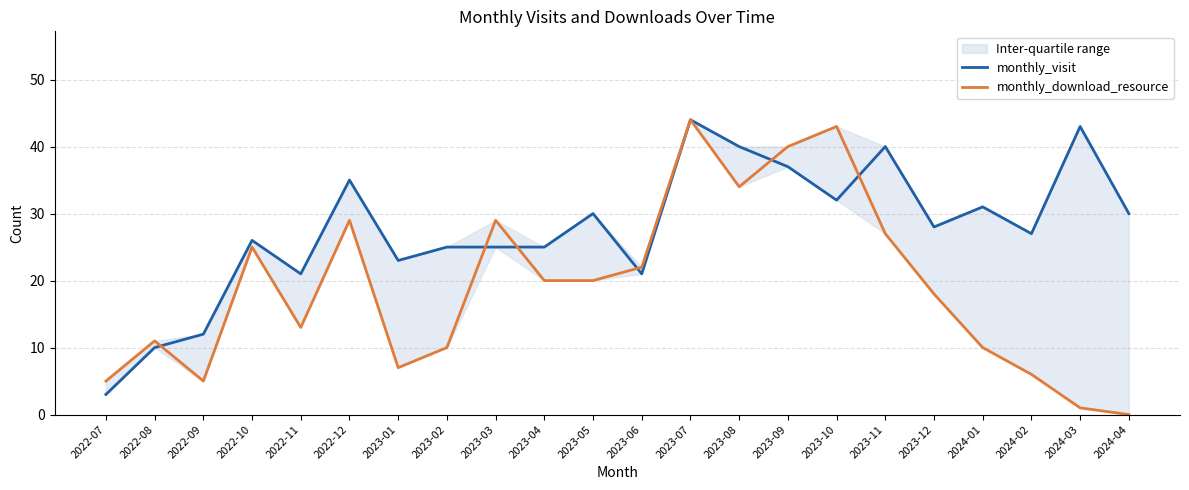

Reading left to right, list all the values displayed in this chart.

monthly_visit: 2022-07=3	2022-08=10	2022-09=12	2022-10=26	2022-11=21	2022-12=35	2023-01=23	2023-02=25	2023-03=25	2023-04=25	2023-05=30	2023-06=21	2023-07=44	2023-08=40	2023-09=37	2023-10=32	2023-11=40	2023-12=28	2024-01=31	2024-02=27	2024-03=43	2024-04=30
monthly_download_resource: 2022-07=5	2022-08=11	2022-09=5	2022-10=25	2022-11=13	2022-12=29	2023-01=7	2023-02=10	2023-03=29	2023-04=20	2023-05=20	2023-06=22	2023-07=44	2023-08=34	2023-09=40	2023-10=43	2023-11=27	2023-12=18	2024-01=10	2024-02=6	2024-03=1	2024-04=0